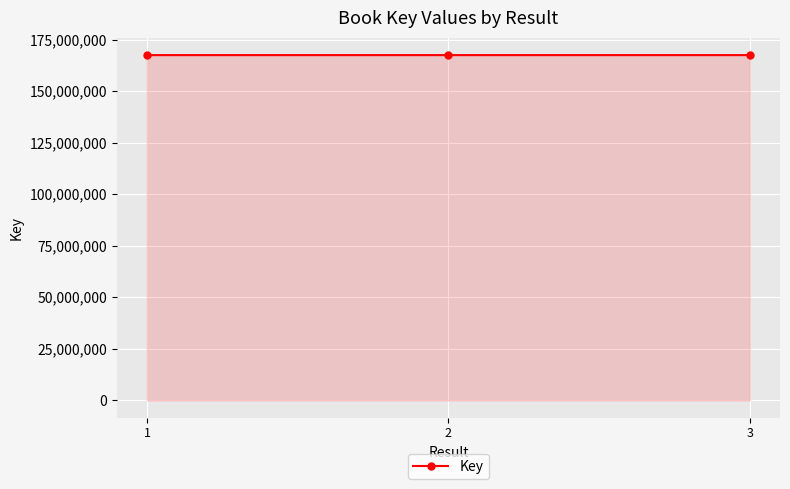

Count the number of categories in the chart.

3